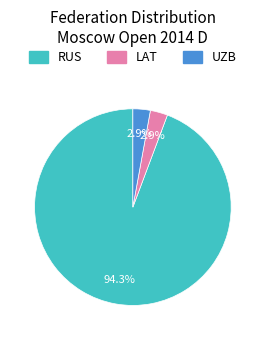

What is the largest slice in the pie chart?

RUS